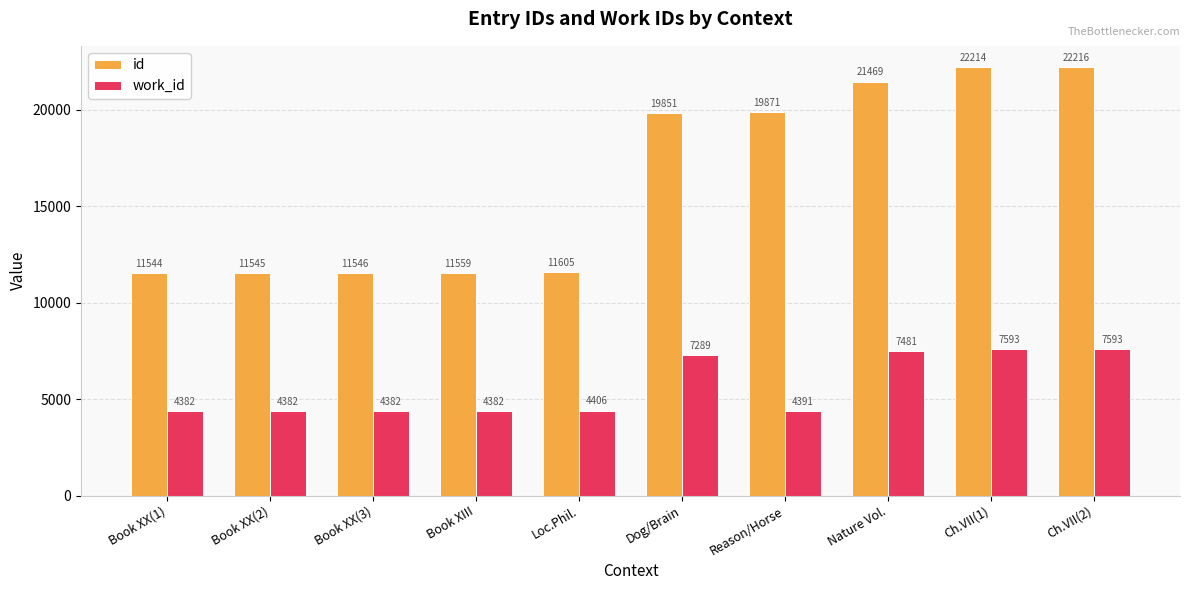

Reading left to right, extract all data points from this chart.

id: 11544	11545	11546	11559	11605	19851	19871	21469	22214	22216
work_id: 4382	4382	4382	4382	4406	7289	4391	7481	7593	7593